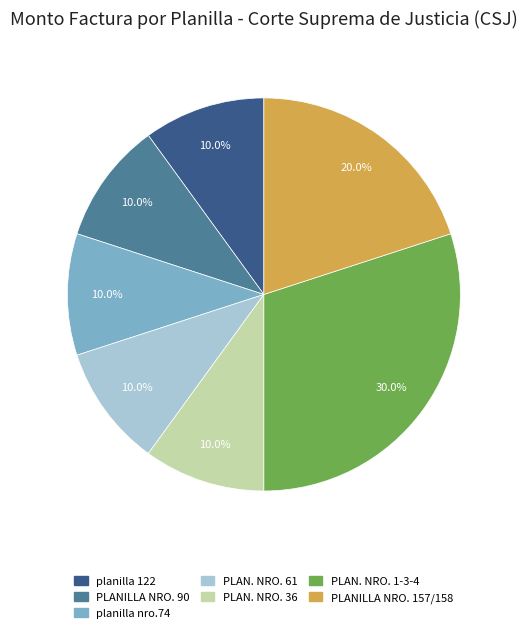

What is the largest slice in the pie chart?

PLAN. NRO. 1-3-4